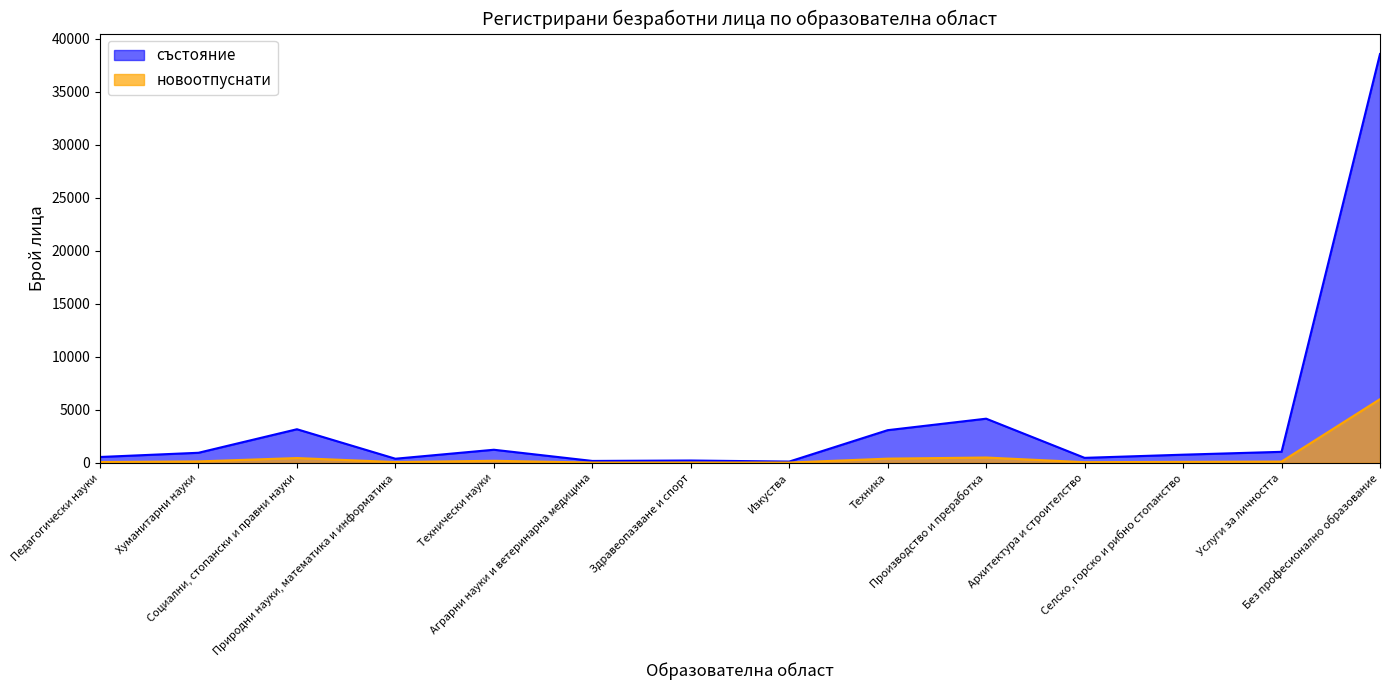

What is the label of the 11th point from the right?

Природни науки, математика и информатика